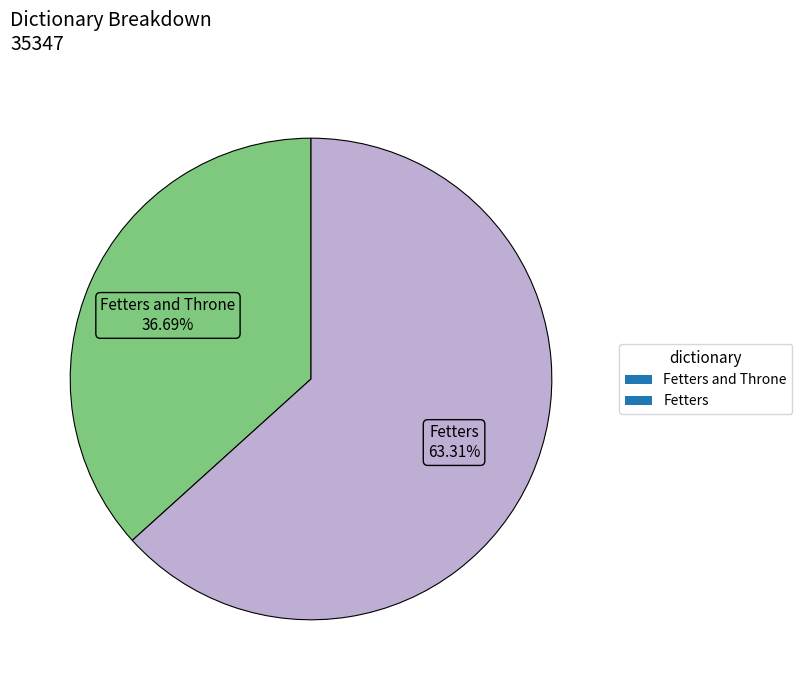

To the nearest percent, what is the combined percentage of Fetters and Fetters and Throne?

100%